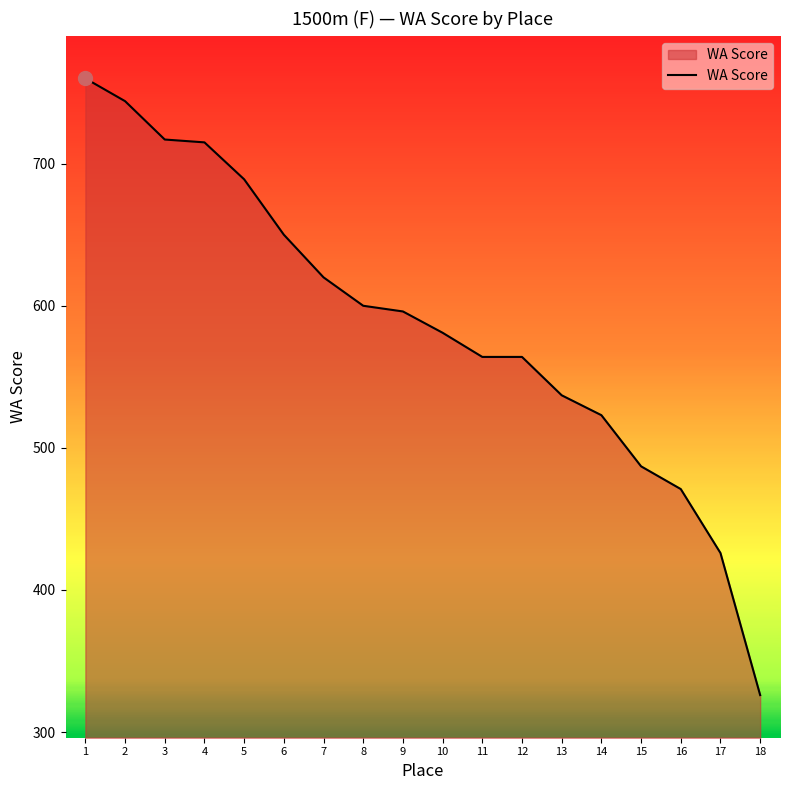

Reading right to left, transcribe all the data shown in this chart.

326	426	471	487	523	537	564	564	581	596	600	620	650	689	715	717	744	760